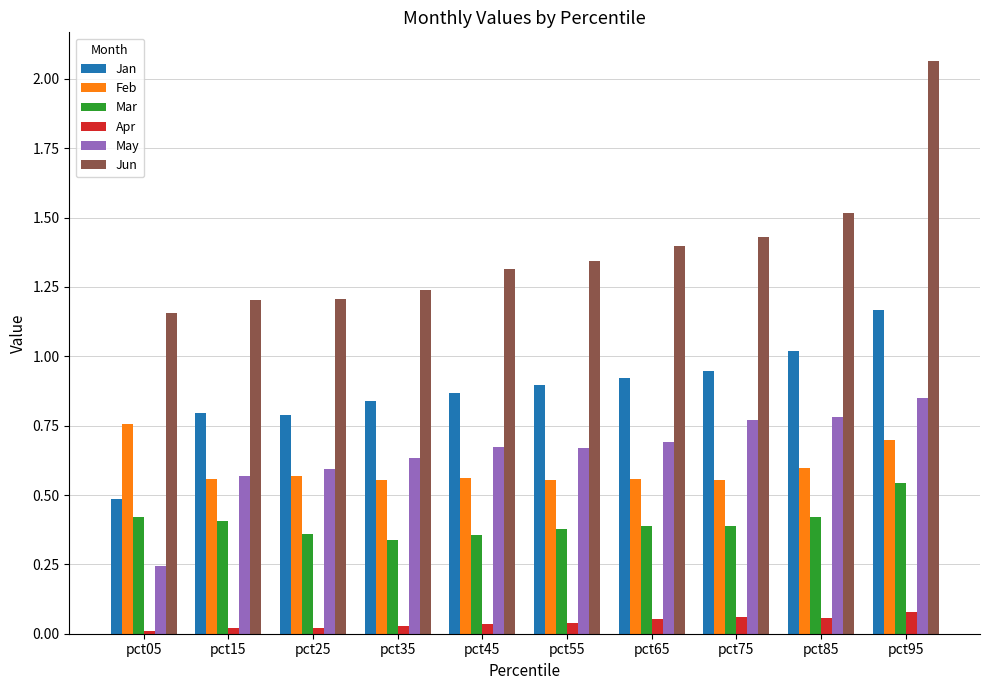

Rank the series by their maximum value, from lowest to highest.

Apr, Mar, Feb, May, Jan, Jun